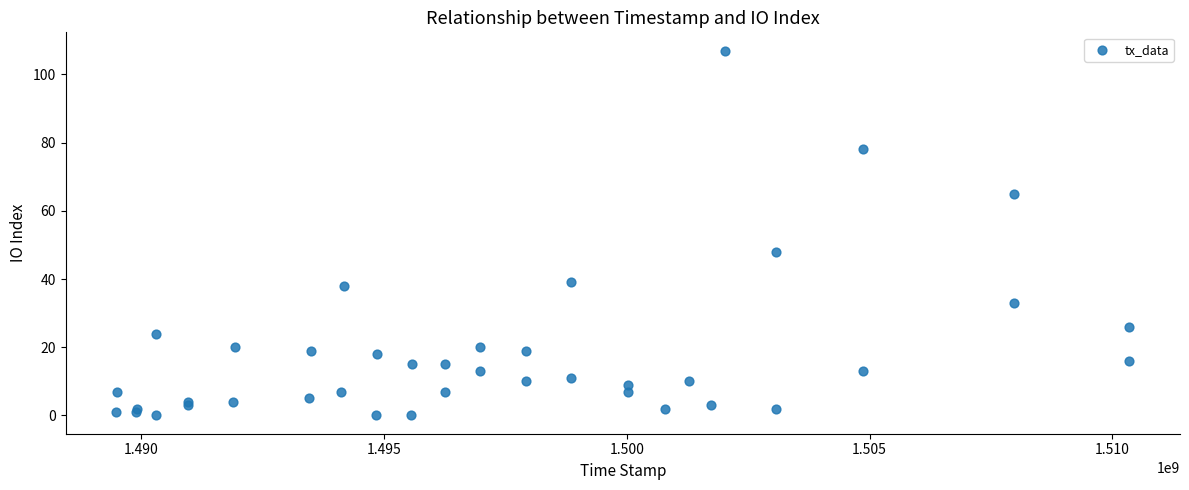

What Y value in the scatter plot is closest to 53?

48